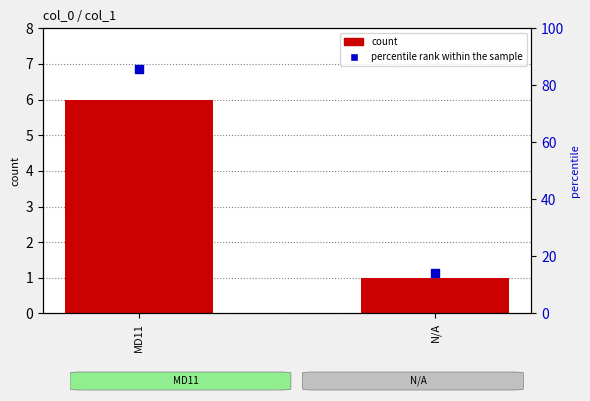

What is the total value across all series at MD11?

91.7